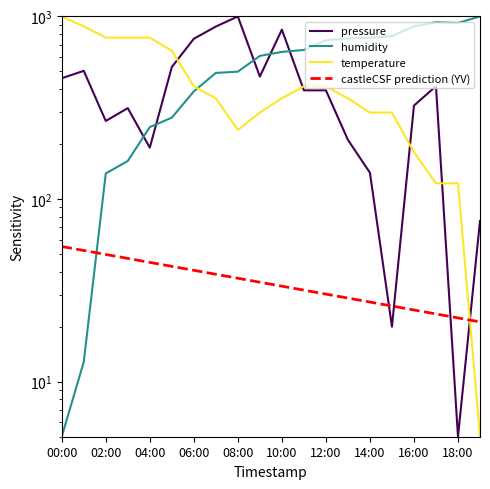

At which label does pressure first exceed 393?

00:00